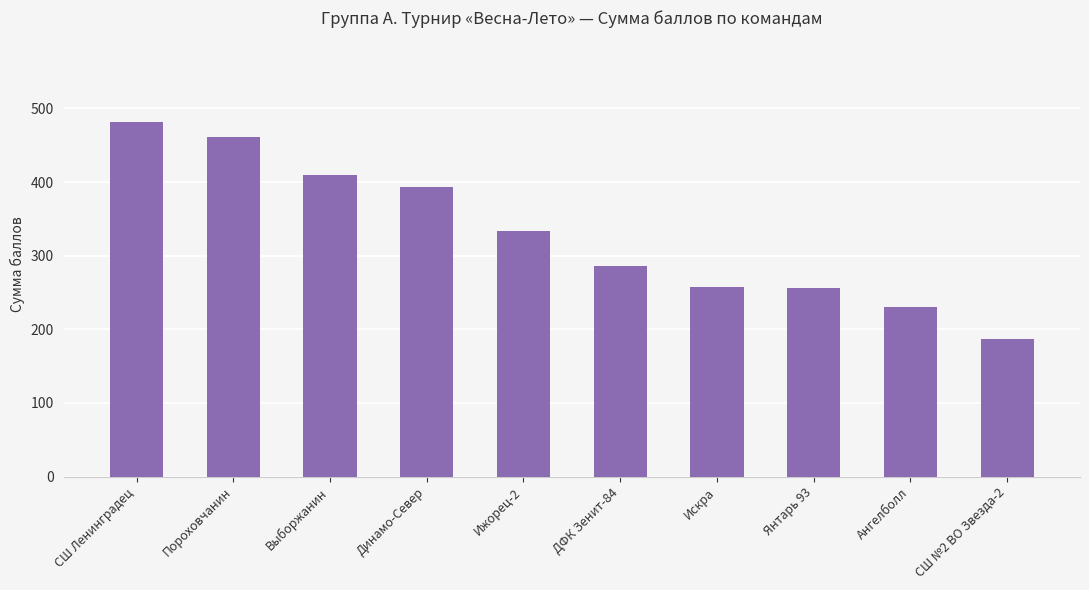

Are the bars horizontal?

No